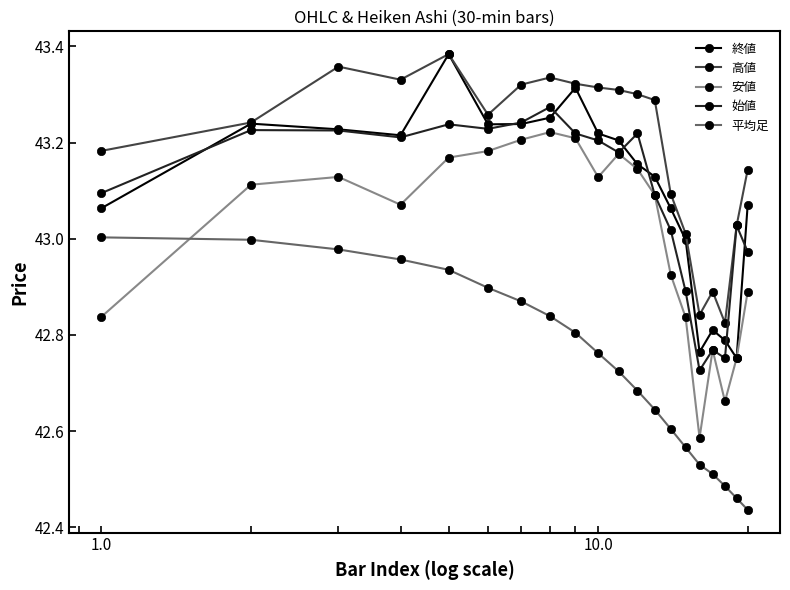

Which series has the largest total across all categories?

高値